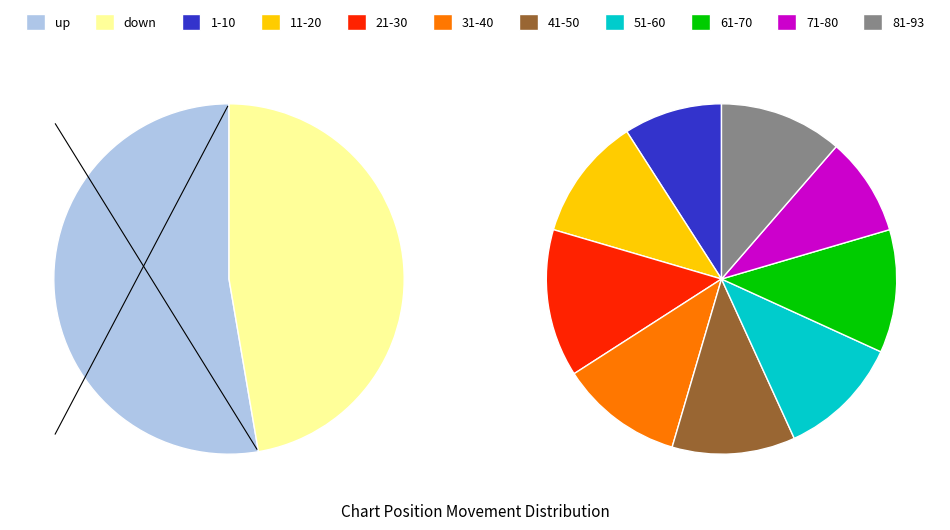

Count the number of slices in the pie.

2